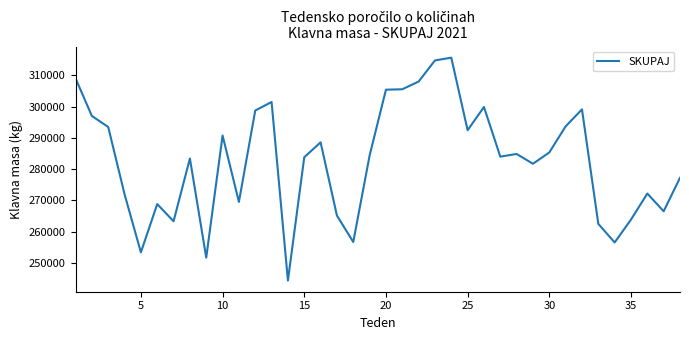

What is the smallest value displayed?

244355